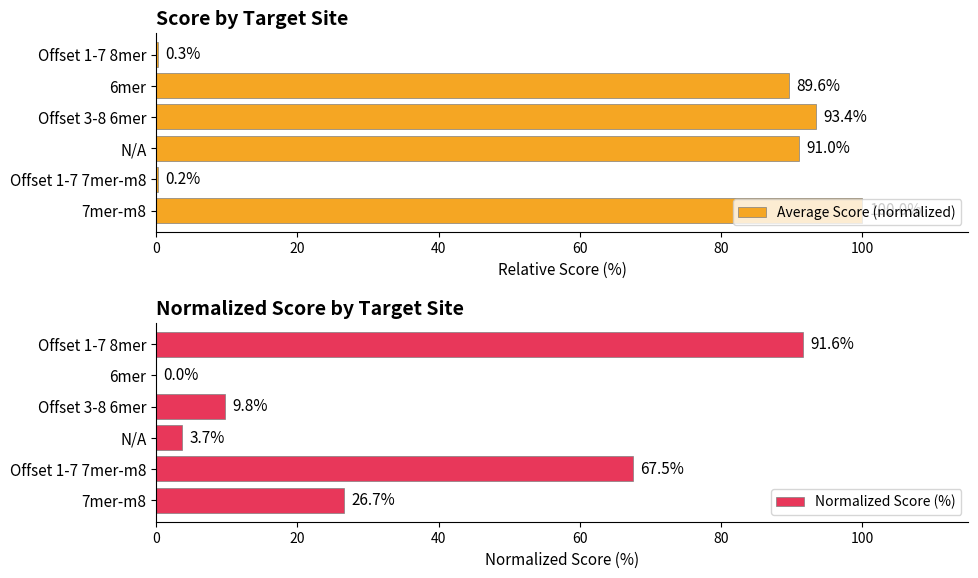

At 100, list the series in order from smallest to largest.

Average Score (normalized), Normalized Score (%)